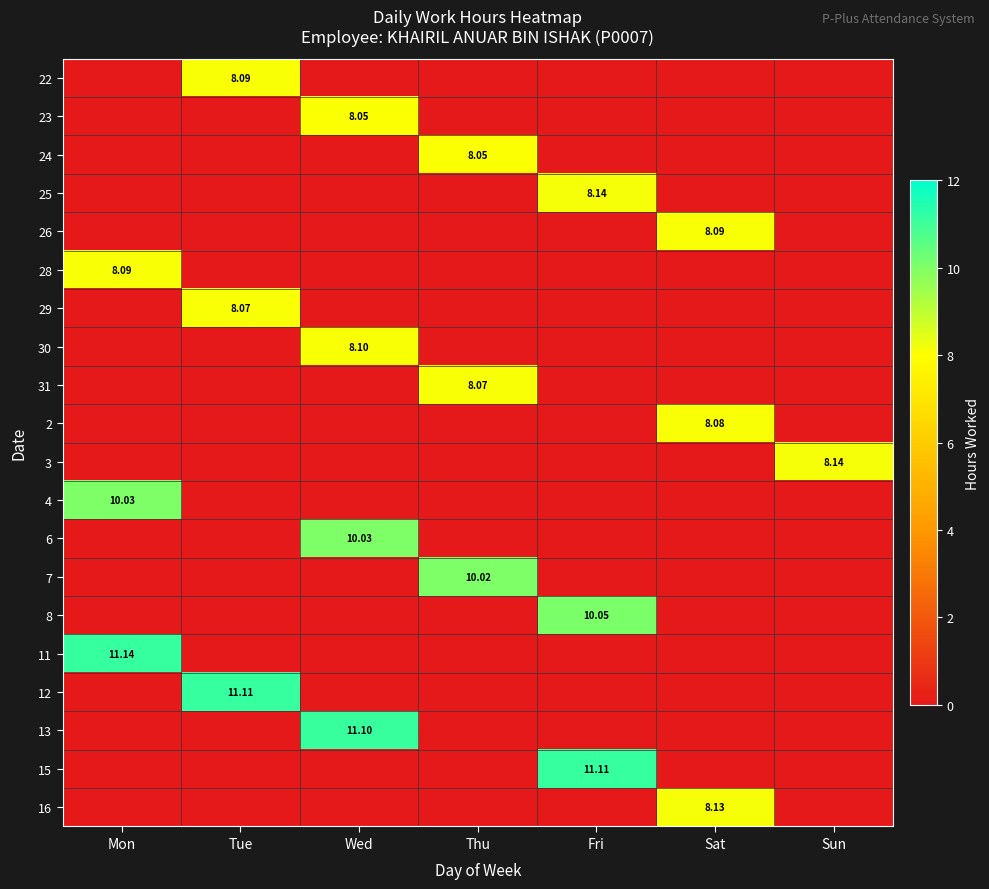

The value of 31 at Sat is 0.0. True or false?

True